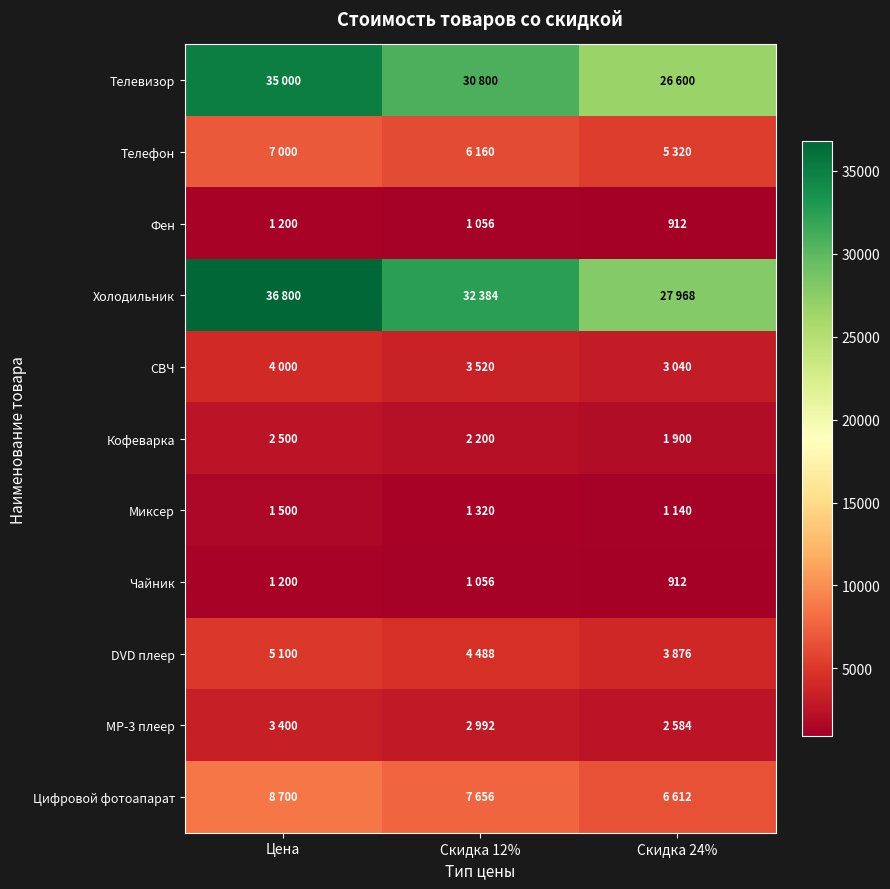

What is the spread (max minus min) of values at Скидка 24%?

27056